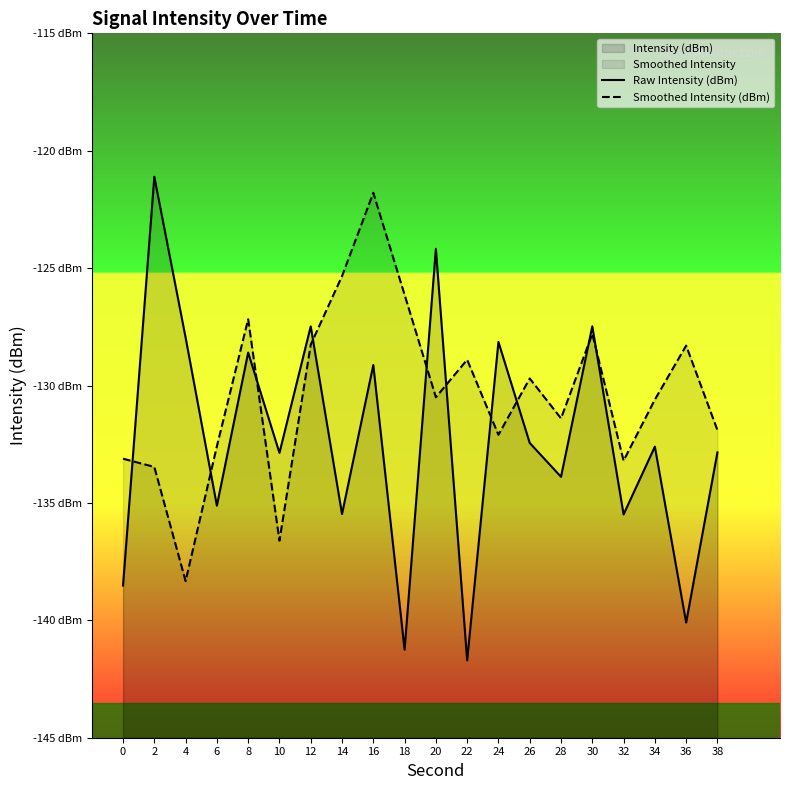

What is the value of the Smoothed Intensity (dBm) point at the 6th from the left?

-136.6